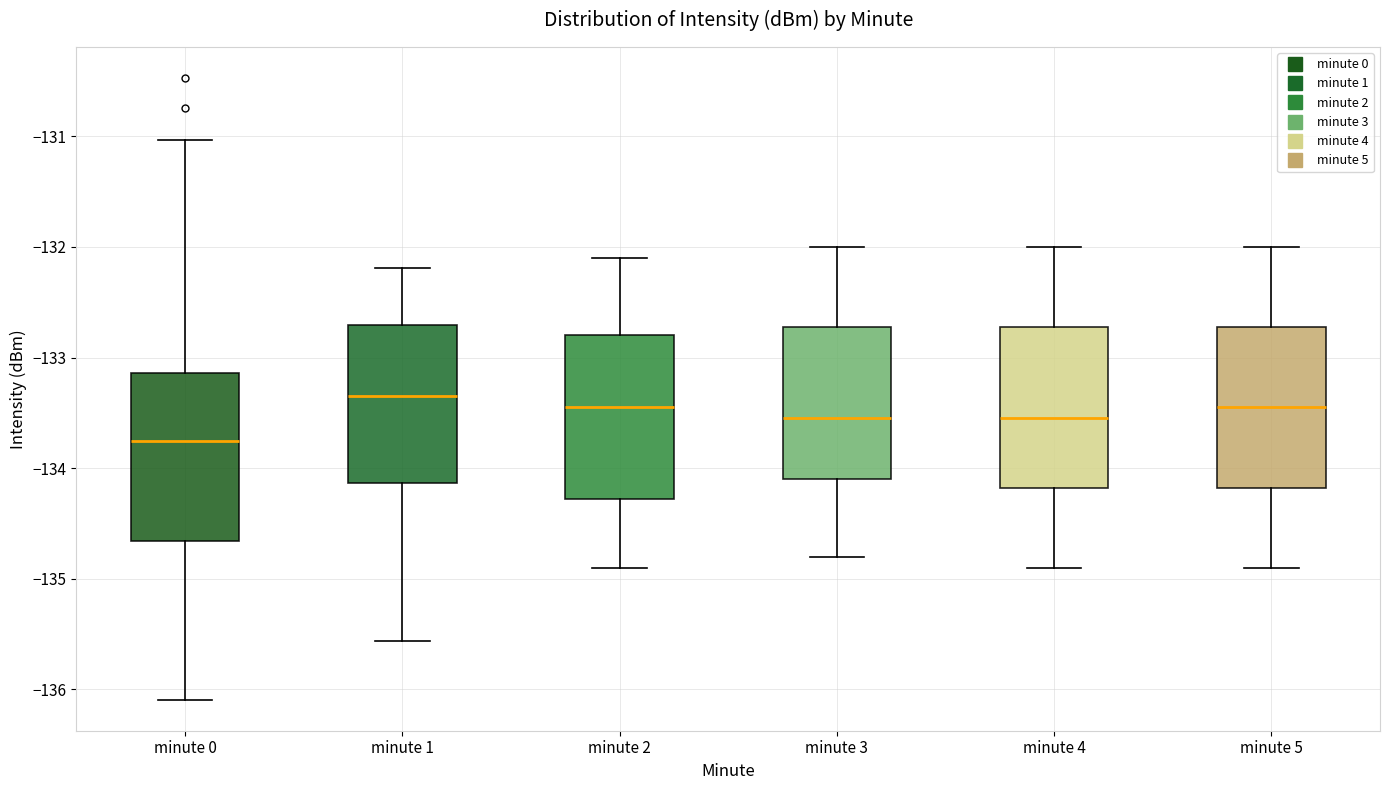

Reading left to right, transcribe this box plot: for each box, give where its median line is, the range the box spans, and where its two whiskers end, as read against the y-axis. The values are not printed on the chart, so give them approximately, as read against the axis.

minute 0: median -133.8, box -134.7 to -133.1, whiskers -136.1 to -131.0
minute 1: median -133.3, box -134.1 to -132.7, whiskers -135.6 to -132.2
minute 2: median -133.4, box -134.3 to -132.8, whiskers -134.9 to -132.1
minute 3: median -133.5, box -134.1 to -132.7, whiskers -134.8 to -132.0
minute 4: median -133.5, box -134.2 to -132.7, whiskers -134.9 to -132.0
minute 5: median -133.4, box -134.2 to -132.7, whiskers -134.9 to -132.0